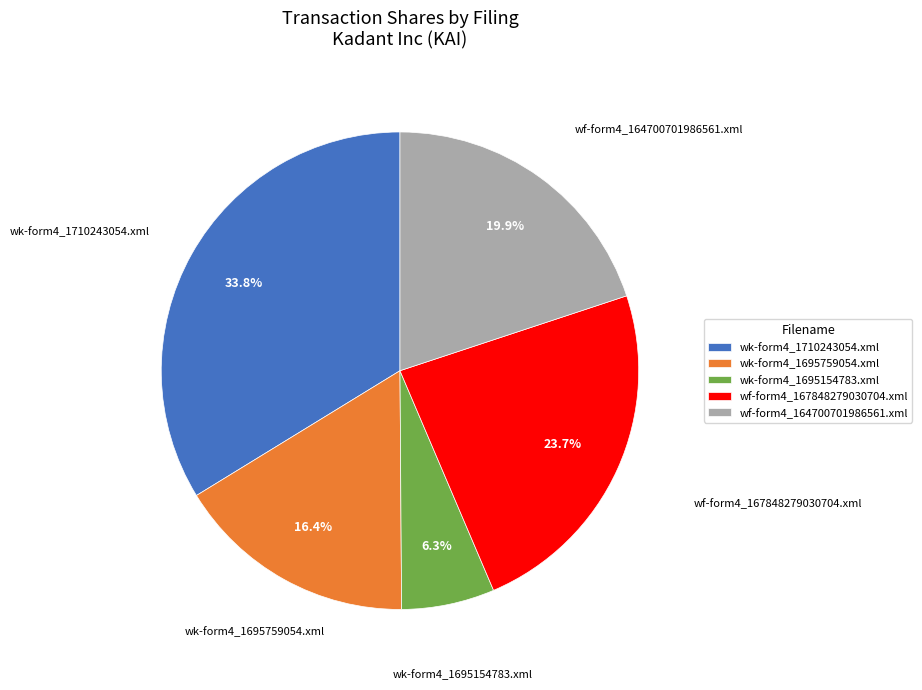

Does any single category account for the majority?

No